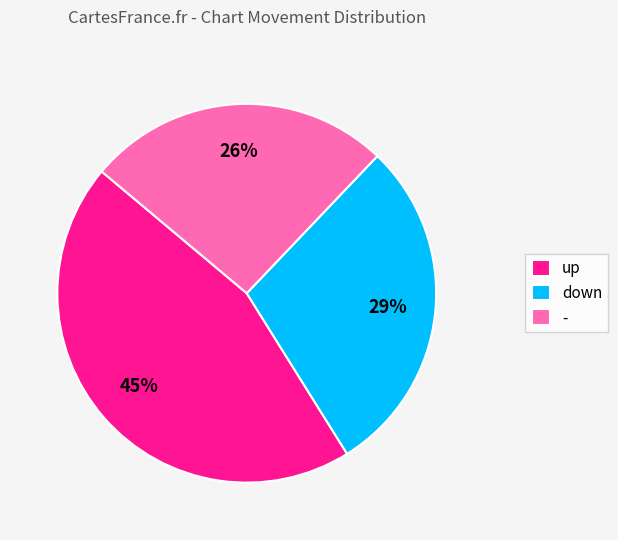

Count the number of slices in the pie.

3